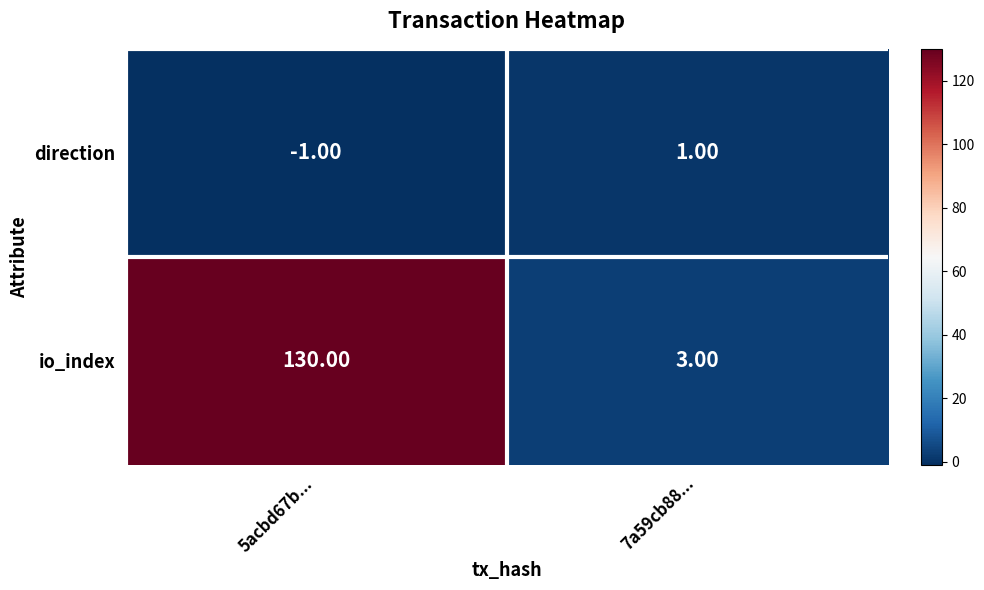

What is the total value across all series at 5acbd67b...?

129